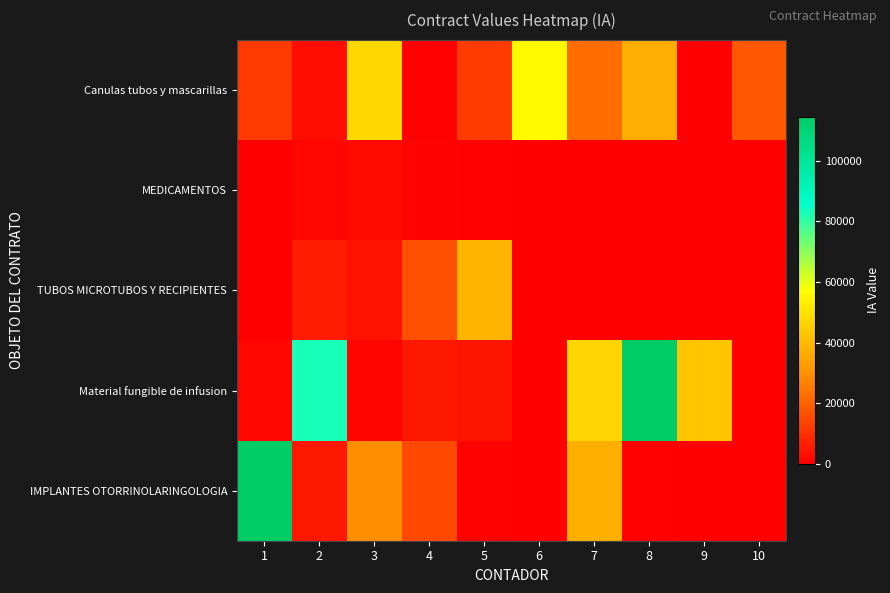

What is the spread (max minus min) of values at 3?

46436.5